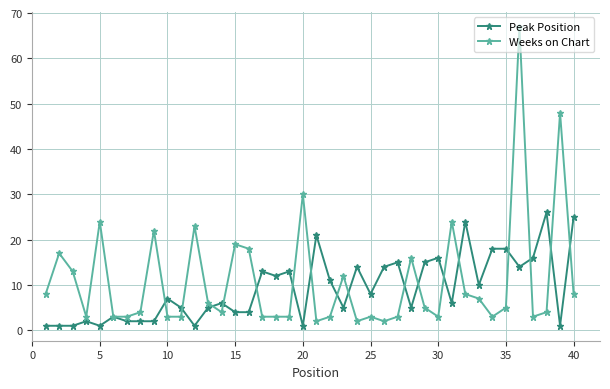

What is the value of the Peak Position point at the 28th from the left?

5